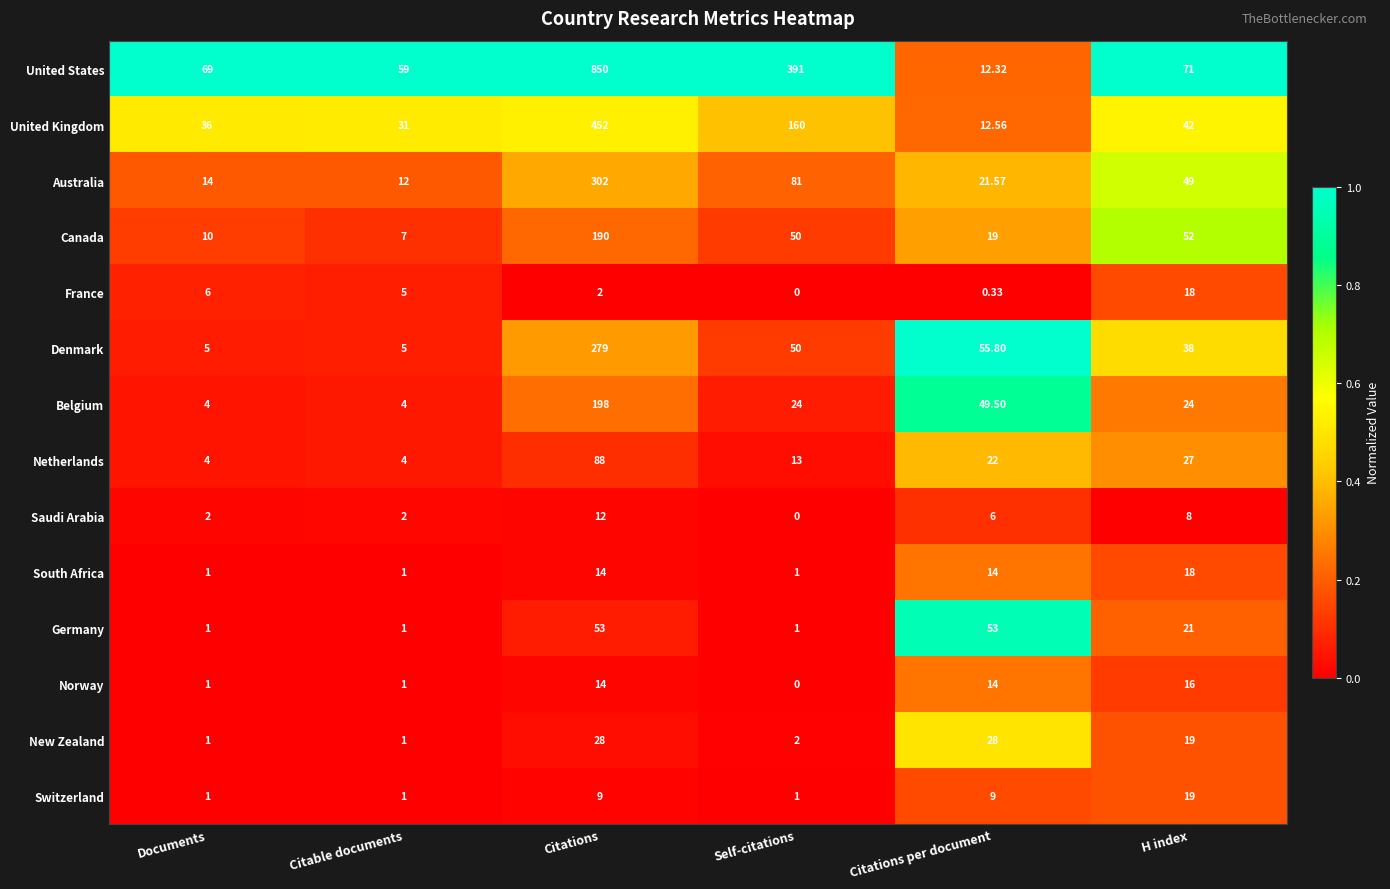

Where is Belgium nearest to the value 101?

Citations per document